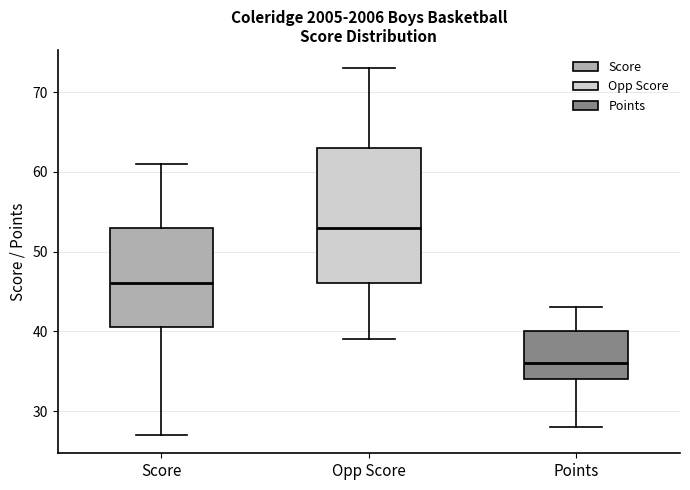

Which box's median line is the lowest?

Points